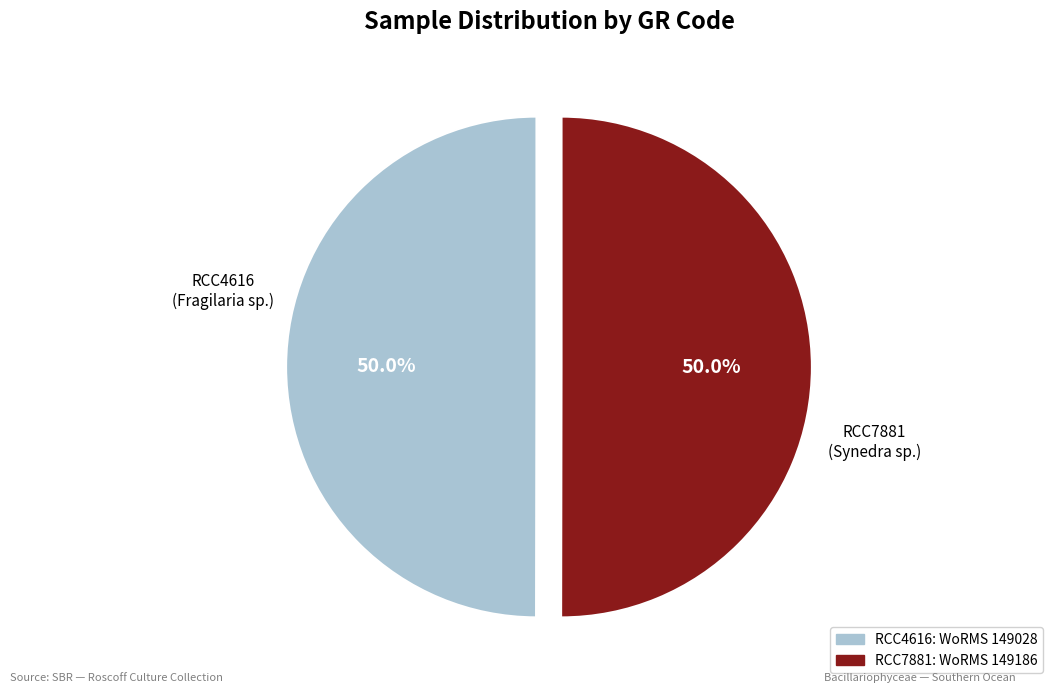

Combined, what portion of the pie is RCC4616 and RCC7881?

100.0%